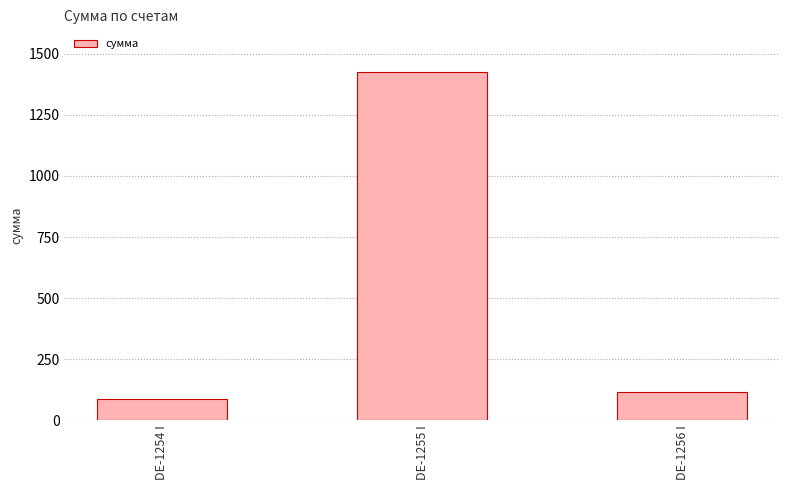

Reading right to left, list all the values displayed in this chart.

DE-1256 I=115.8	DE-1255 I=1424.3	DE-1254 I=87.0